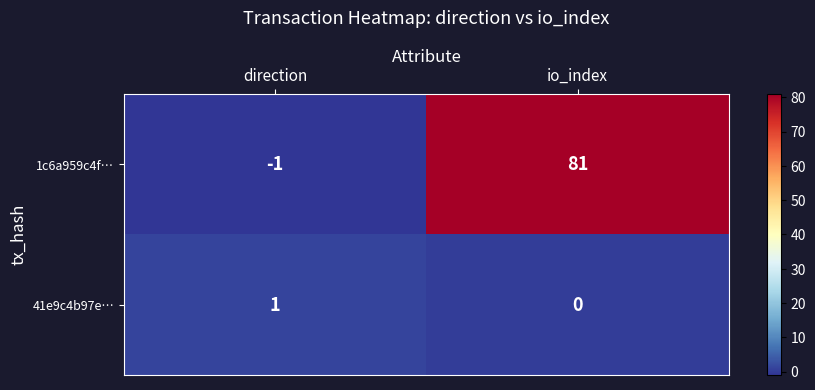

Where is 41e9c4b97e… nearest to the value 0?

io_index